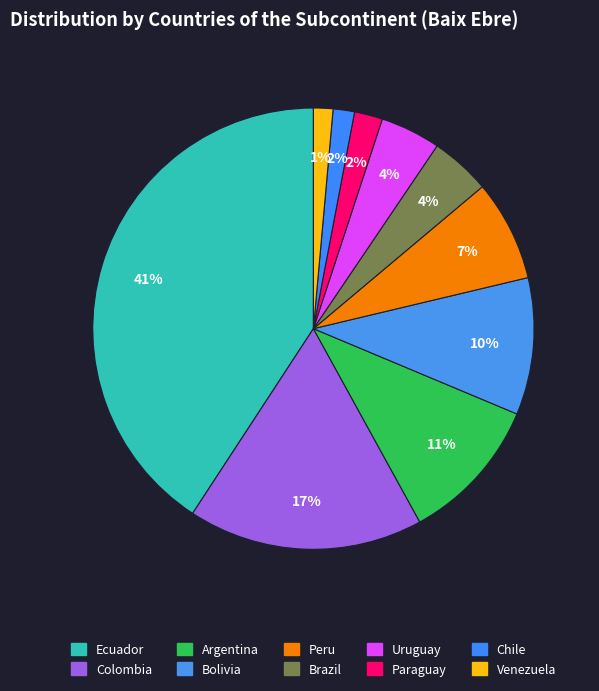

Rank the categories by value from lowest to highest.

Venezuela, Chile, Paraguay, Brazil, Uruguay, Peru, Bolivia, Argentina, Colombia, Ecuador